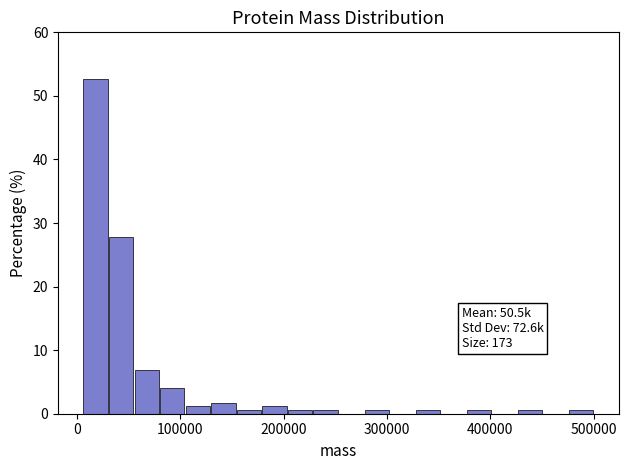

Around what value on the x-axis is the tallest bar? Give the approximate position of its centre, as read against the axis.

20000